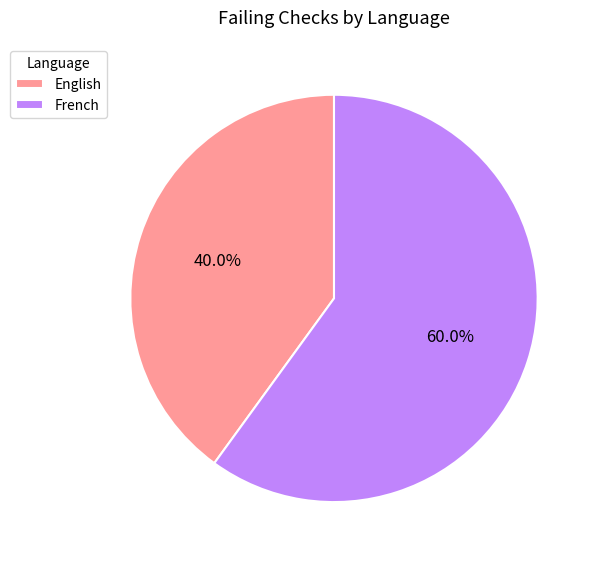

What percentage is the French slice, to the nearest percent?

60%